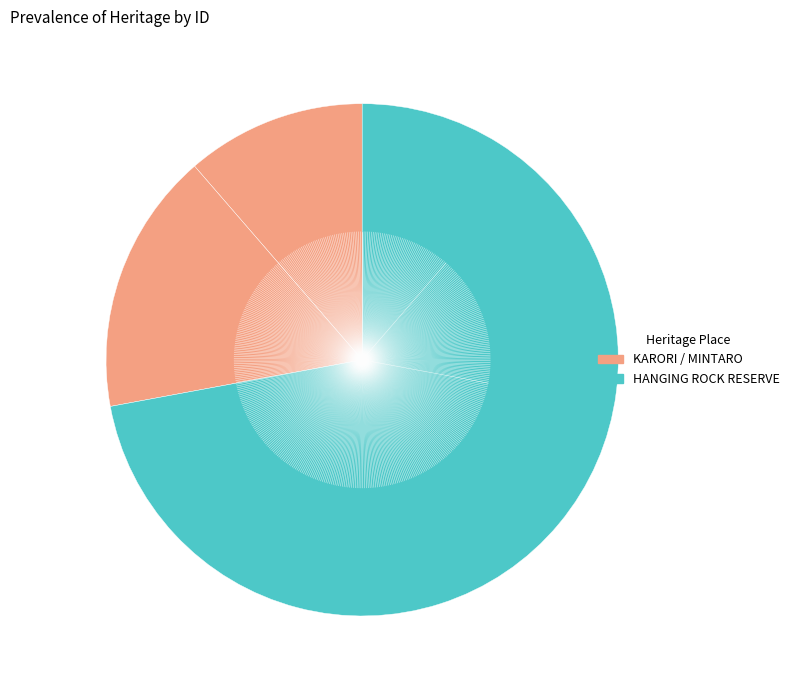

How many slices are in this pie chart?

3